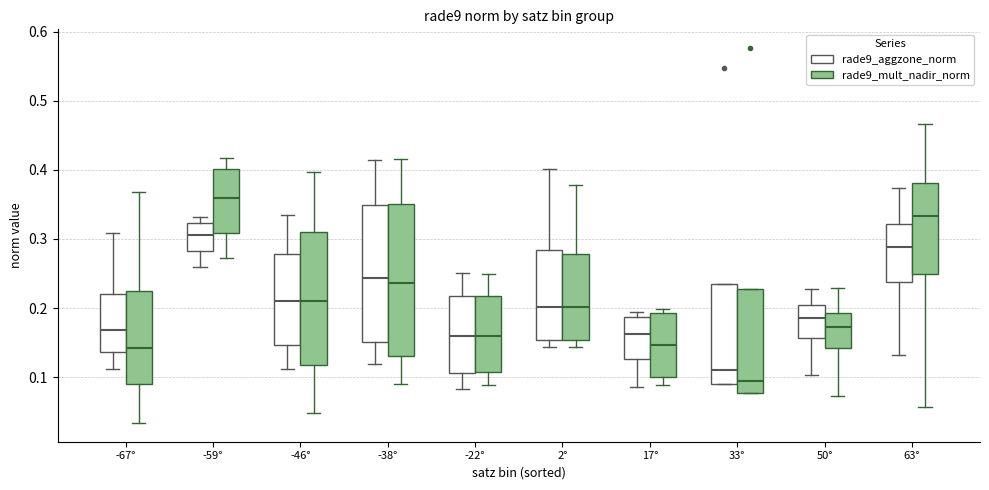

Comparing the boxes themselves (not the whiskers), which one is the tallest?

-38° (rade9_mult_nadir_norm)